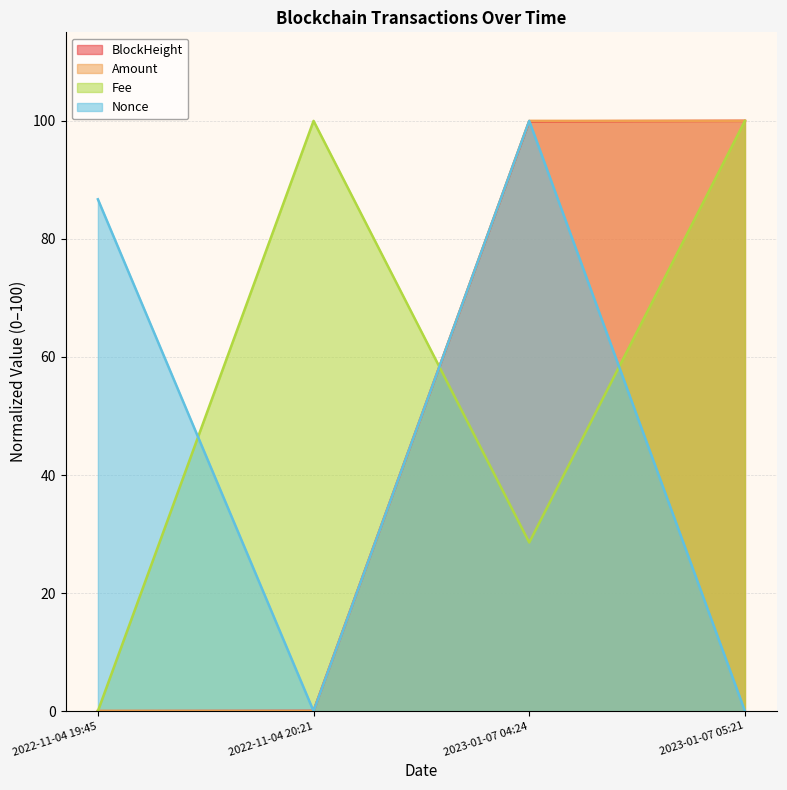

What position from the left is 2023-01-07 05:21?

4